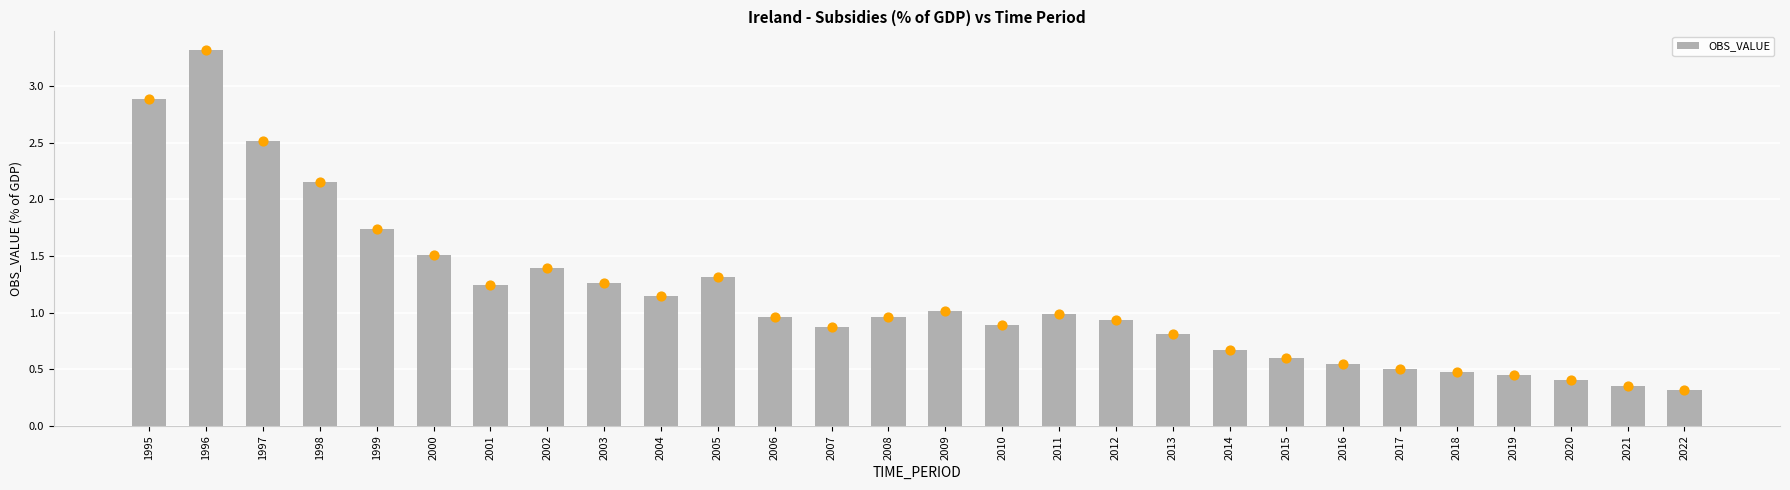

What is the change in value from 1995 to 2001?

-1.6